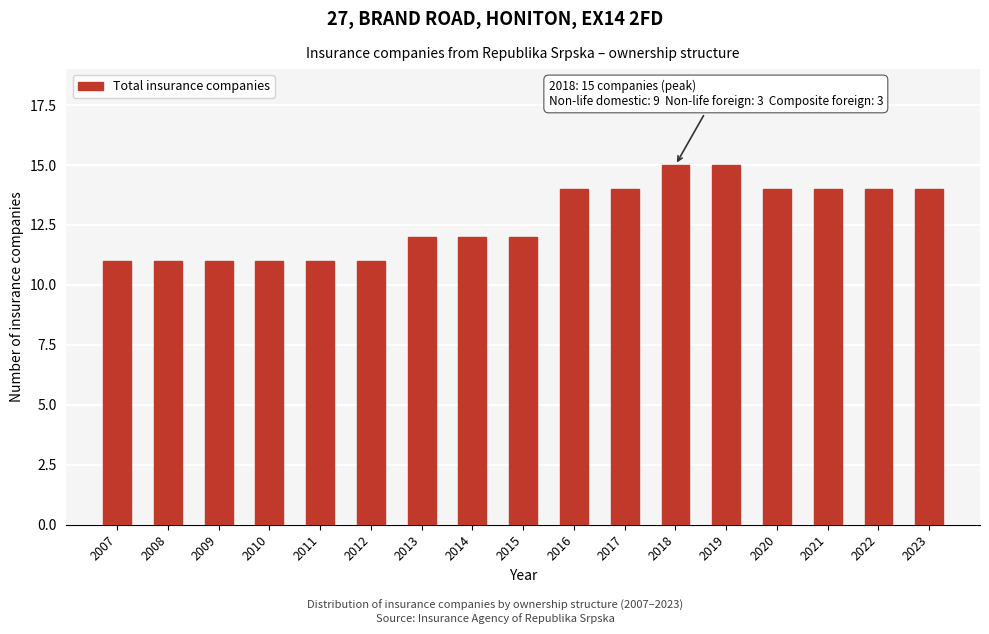

Reading left to right, list all the values displayed in this chart.

11	11	11	11	11	11	12	12	12	14	14	15	15	14	14	14	14